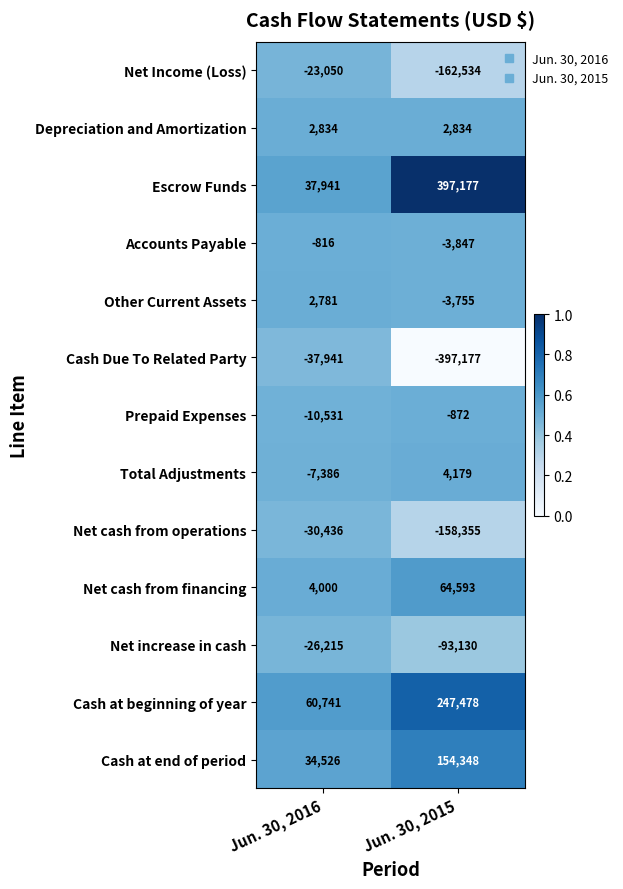

Which category has the highest value across all series?

Jun. 30, 2015